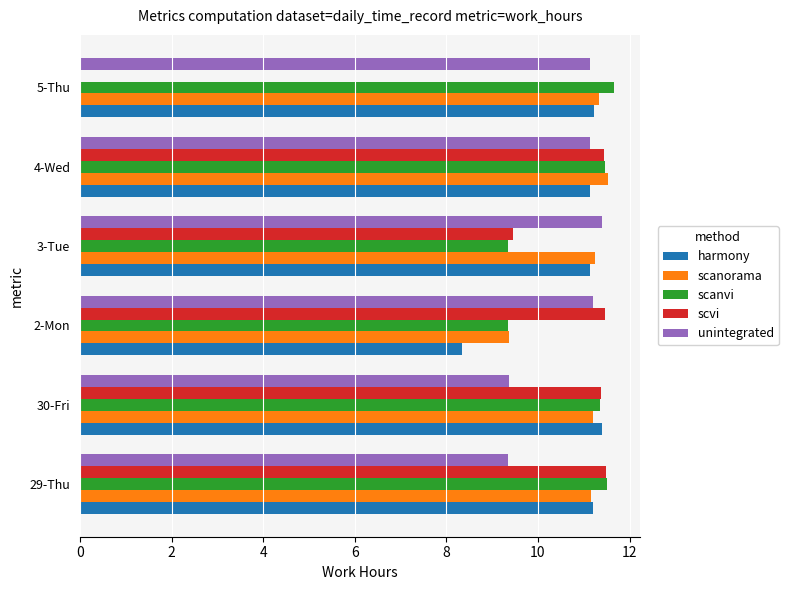

What is the greatest value displayed?

11.7